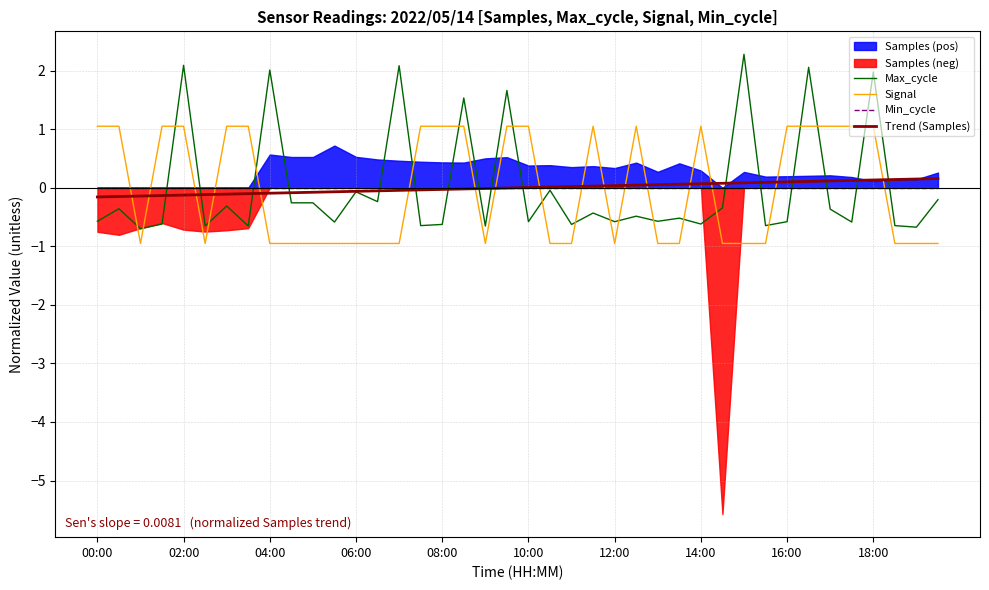

What is the value of the Max_cycle point at the 19th from the left?

-0.7